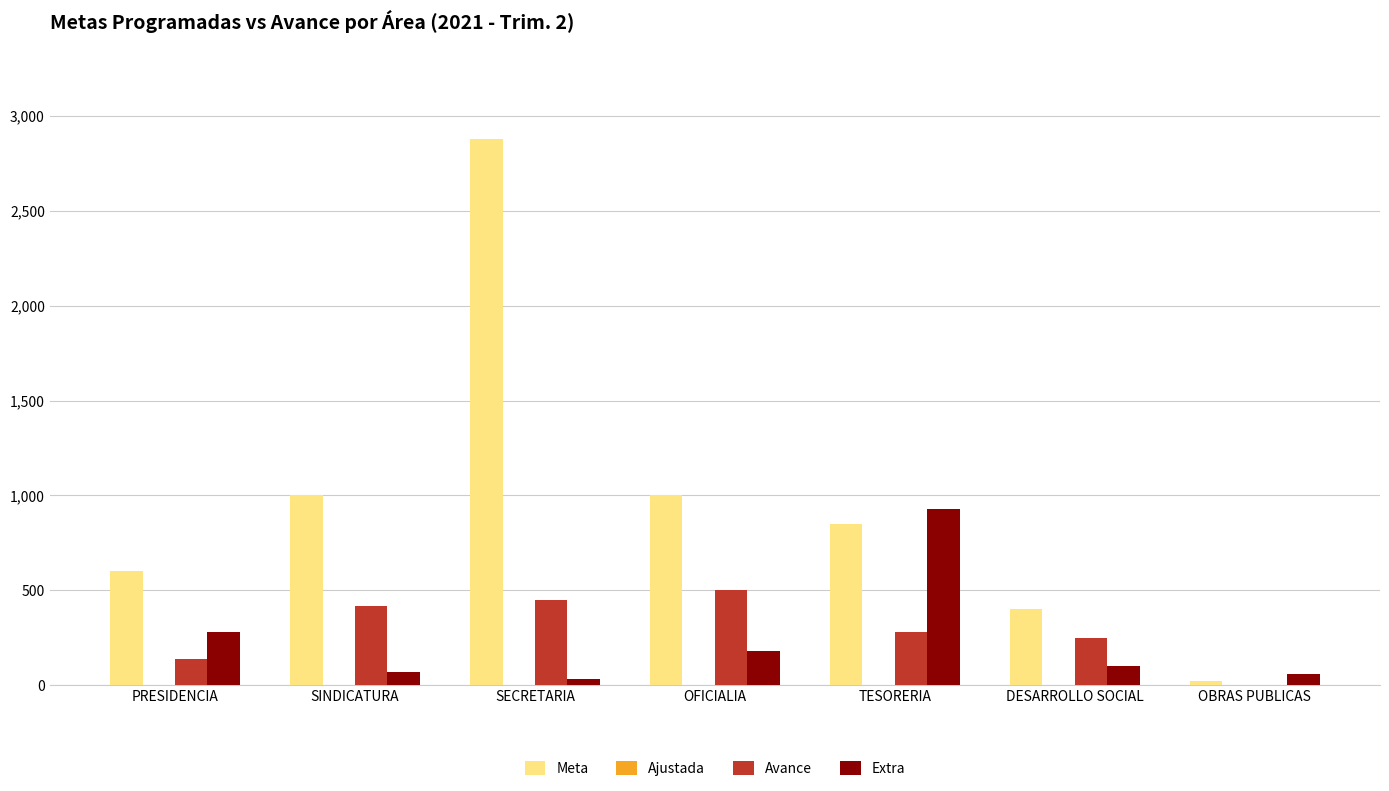

Where is Extra nearest to the value 479?

PRESIDENCIA